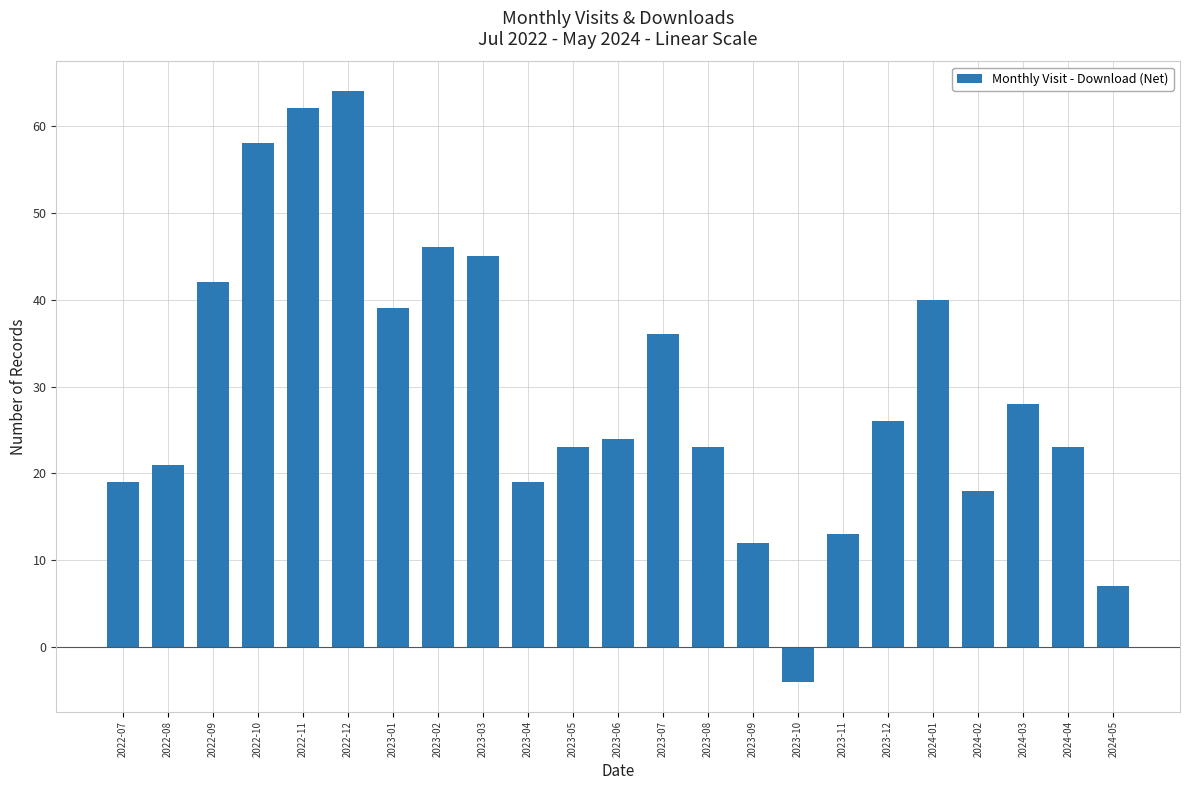

Reading left to right, list all the values displayed in this chart.

19	21	42	58	62	64	39	46	45	19	23	24	36	23	12	-4	13	26	40	18	28	23	7